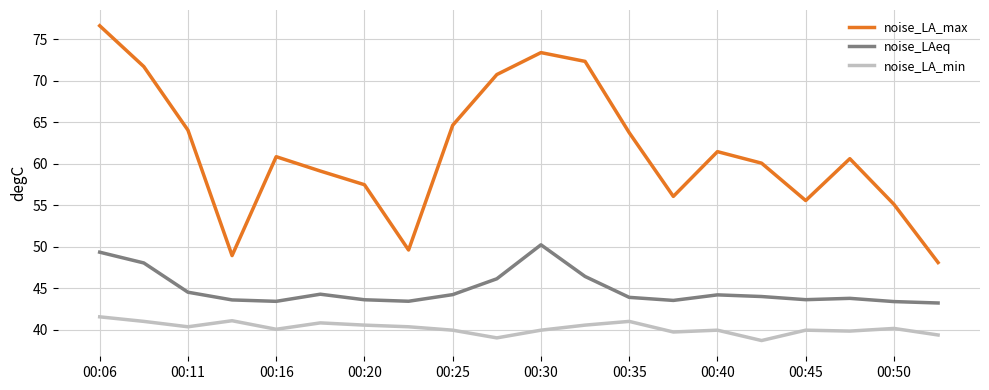

What is the difference between the maximum and minimum values in the noise_LA_min series?

2.9